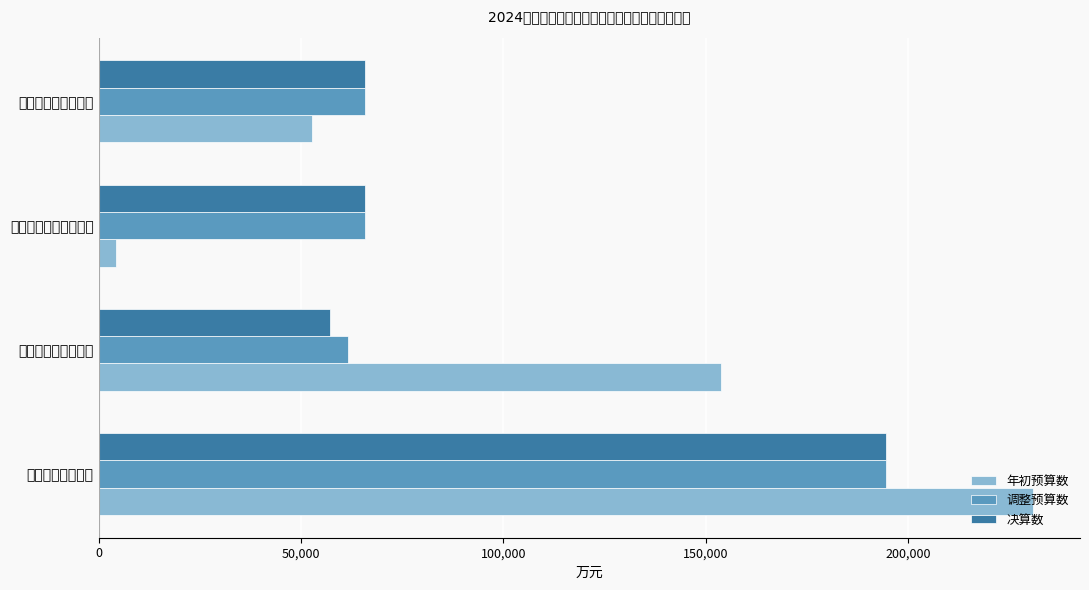

How many bars are there in total?

12